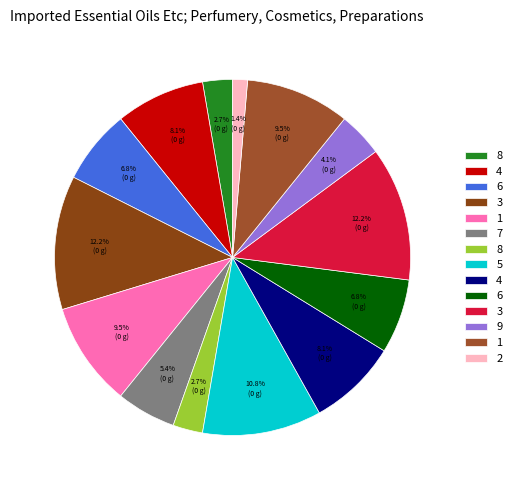

Which category has the smallest portion of the pie?

2